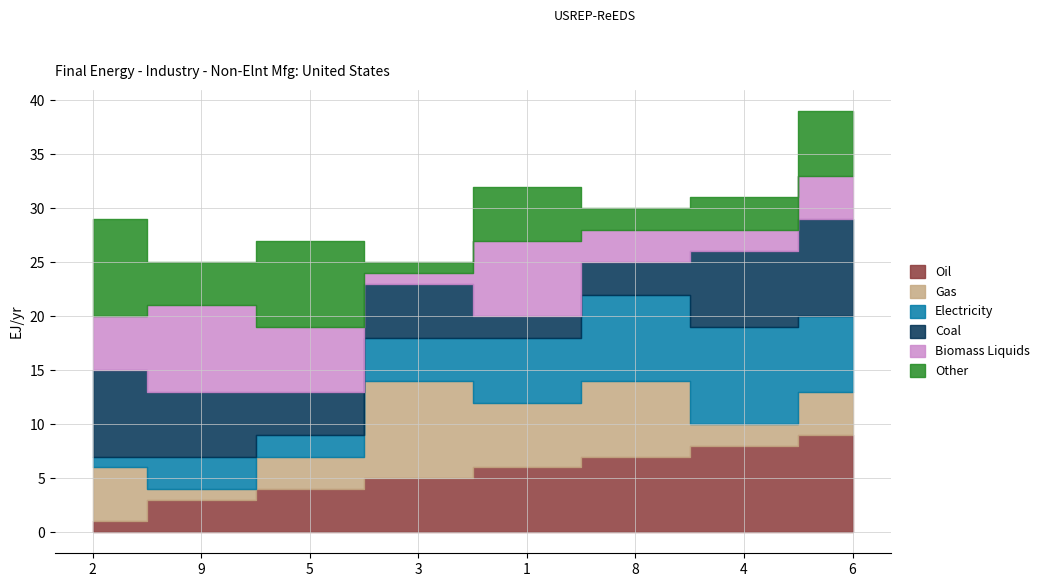

What is the label of the 3rd point from the right?

8